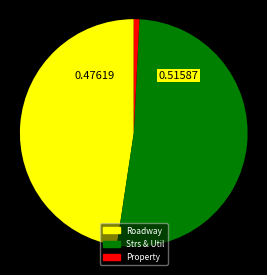

How many segments does this pie chart have?

3